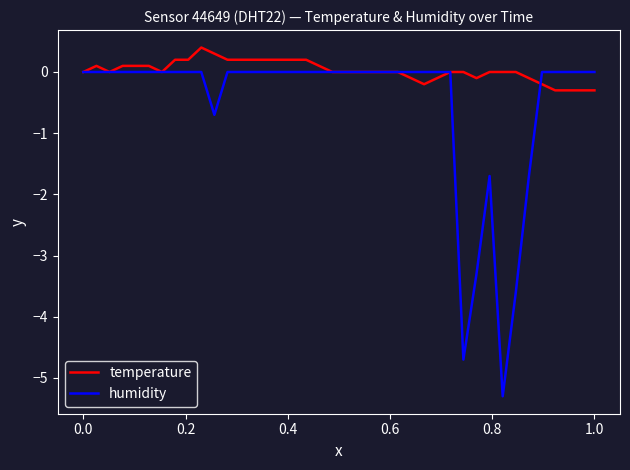

Which series has the widest spread of values?

humidity